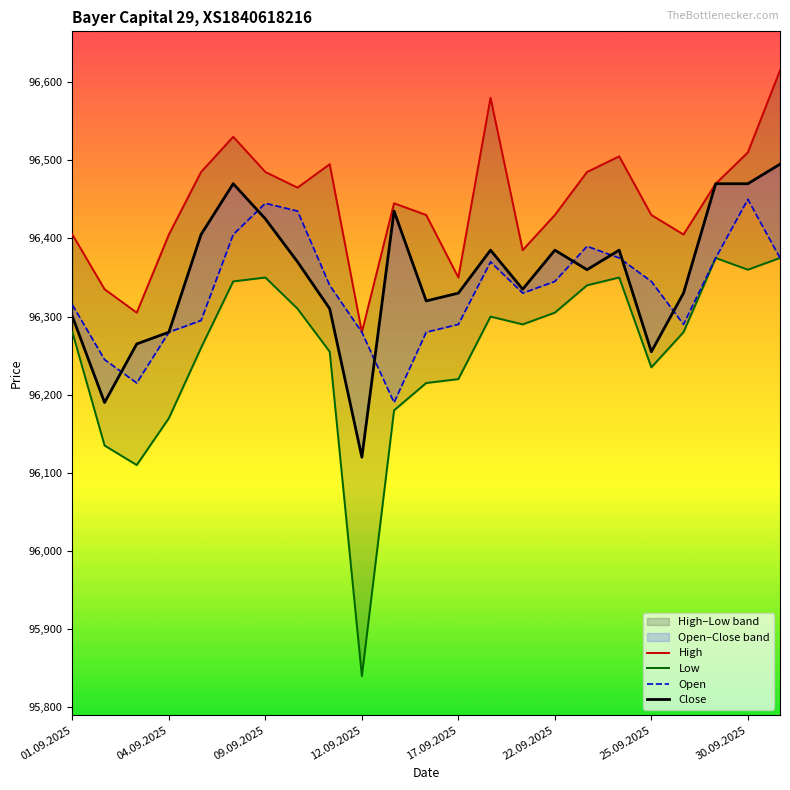

How many values in the High series exceed 96445?

11